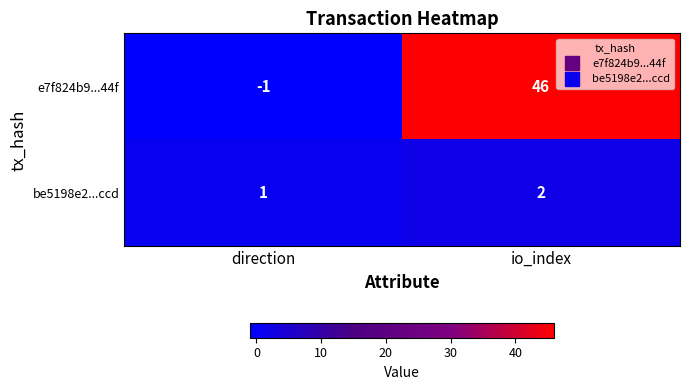

Rank the series by their maximum value, from highest to lowest.

e7f824b9...44f, be5198e2...ccd